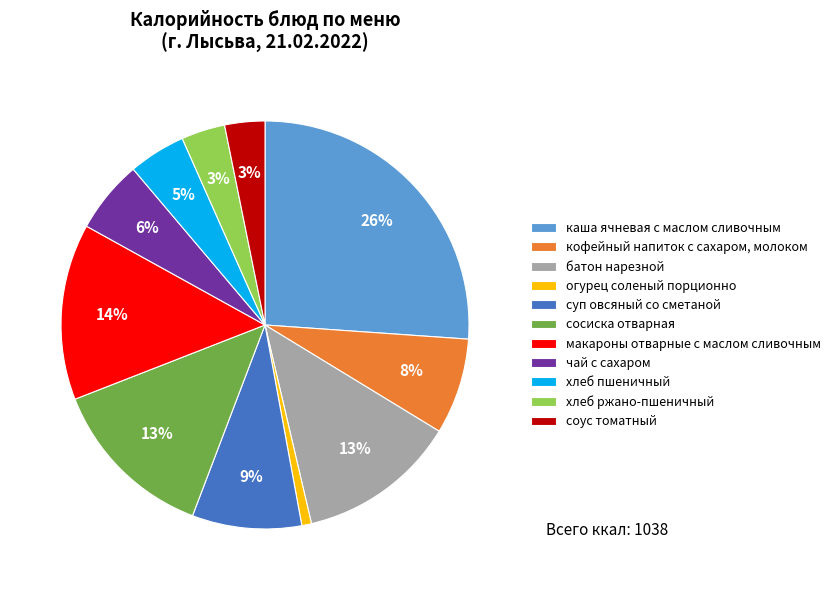

Is it true that соус томатный is 10% of the pie?

False